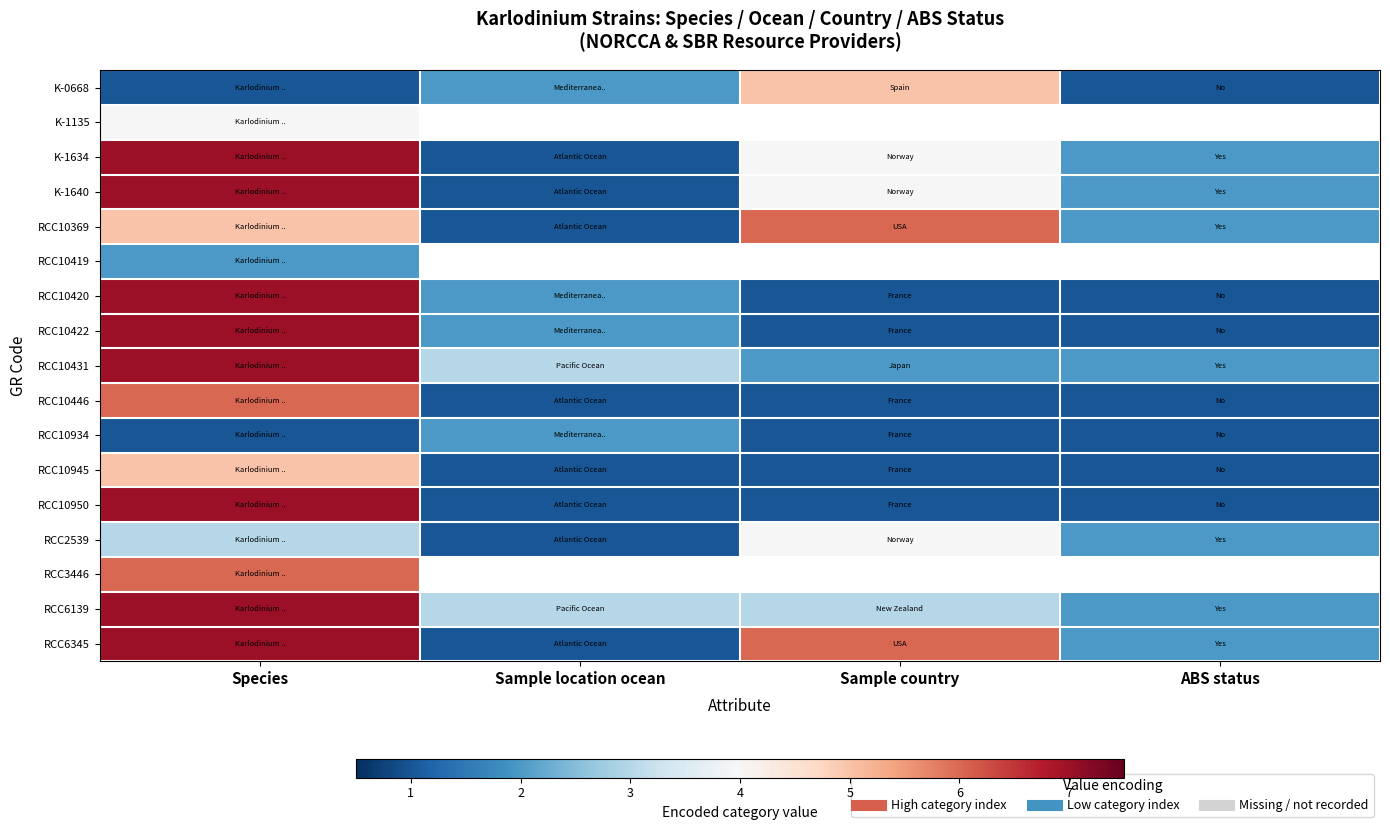

Is the value of RCC3446 at Species greater than the value of RCC6345 at Species?

No